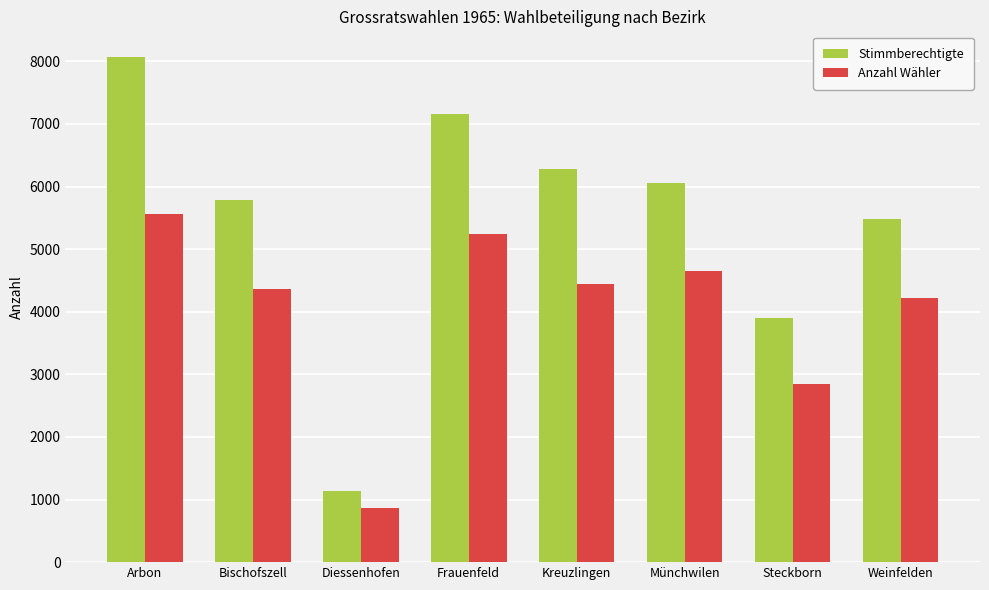

Which series has the largest total across all categories?

Stimmberechtigte